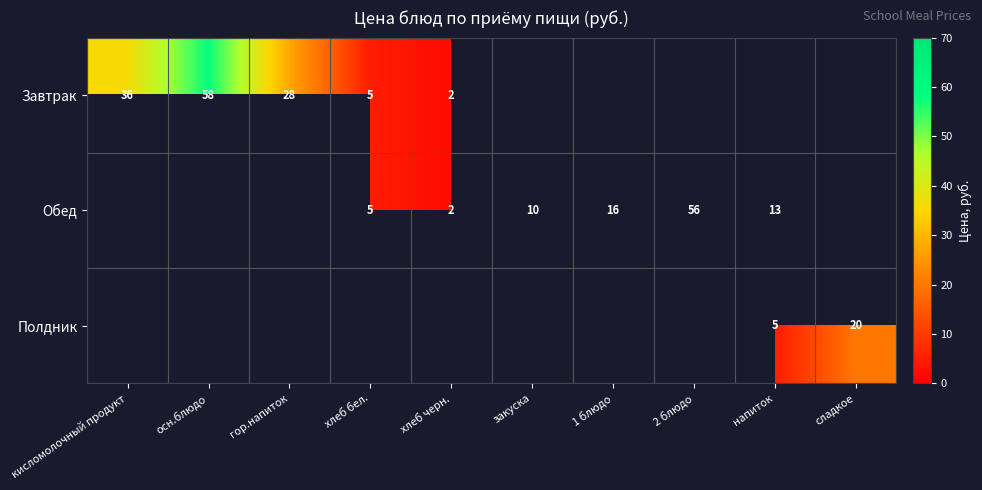

Read the row_2 value at сладкое.

20.0